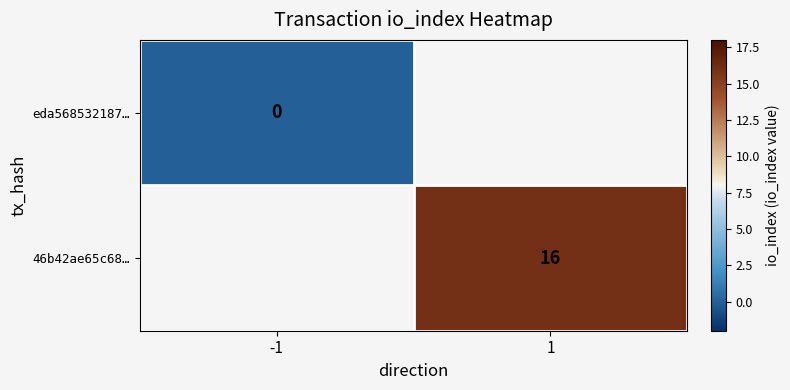

Which label corresponds to the smallest value in the chart?

-1